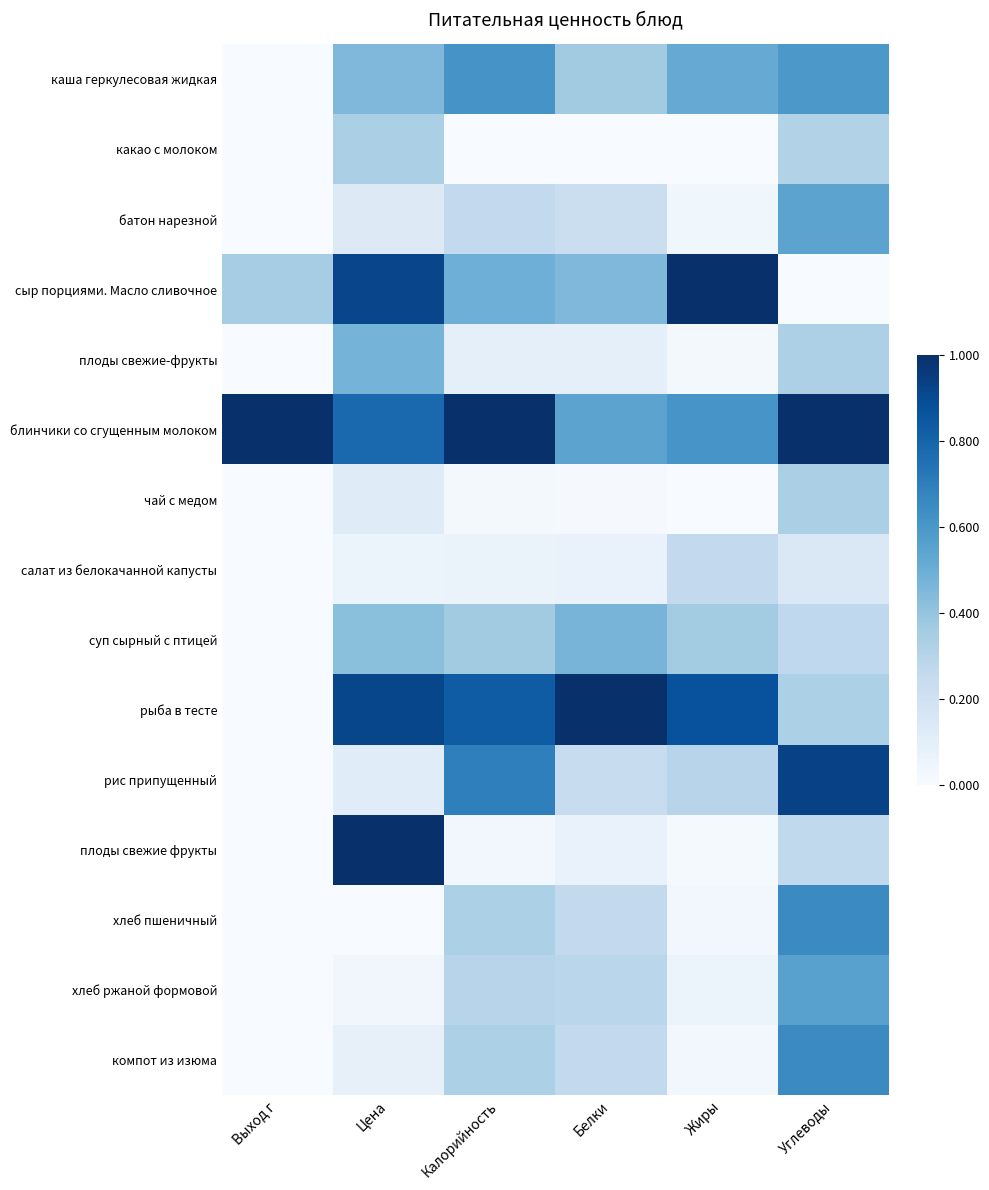

What is the spread (max minus min) of values at Белки?

1.0